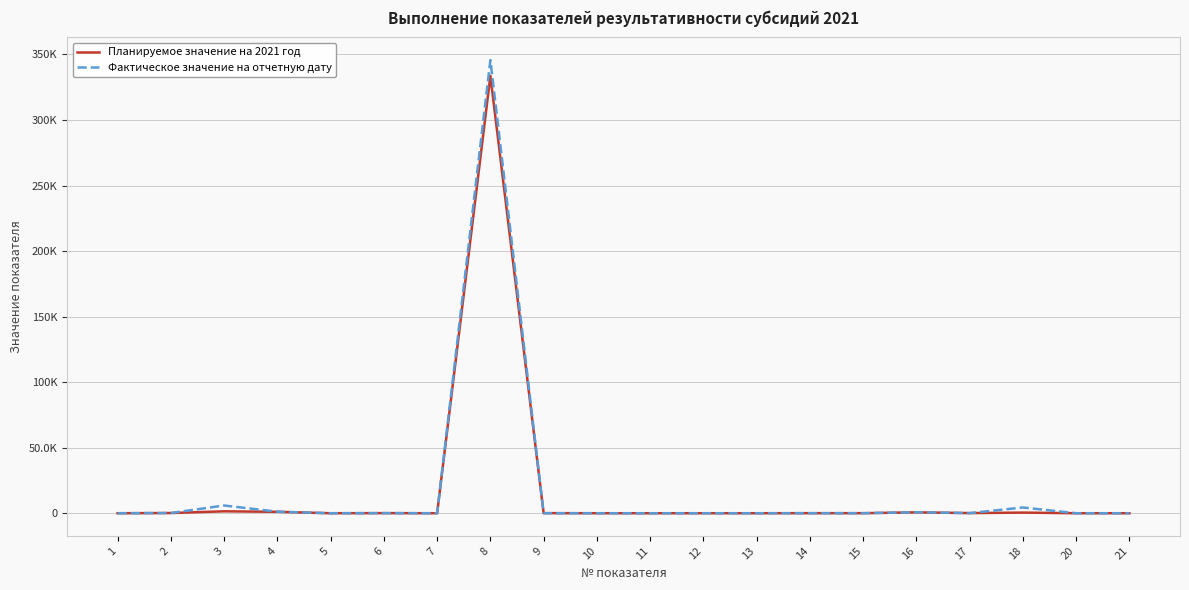

At which category is the sum across all series the highest?

8